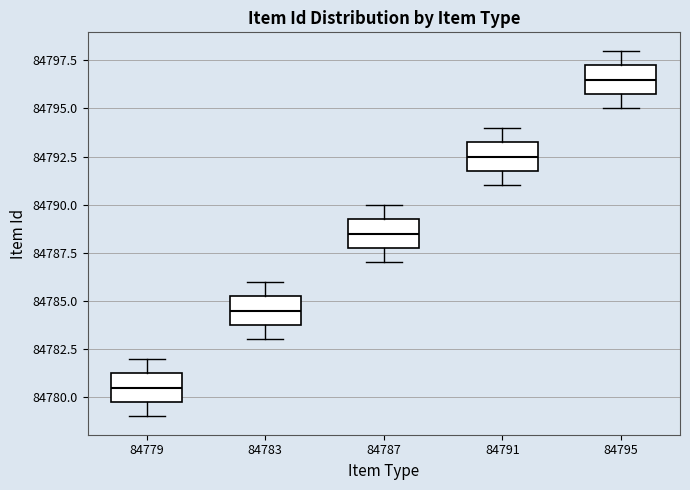

Reading left to right, read every box against the y-axis: the position of its median line, the range the box covers, and the ends of its whiskers. The values are not printed on the chart, so give them approximately, as read against the axis.

84779: median 84780.5, box 84780.0 to 84781.5, whiskers 84779.0 to 84782.0
84783: median 84784.5, box 84784.0 to 84785.5, whiskers 84783.0 to 84786.0
84787: median 84788.5, box 84788.0 to 84789.5, whiskers 84787.0 to 84790.0
84791: median 84792.5, box 84792.0 to 84793.5, whiskers 84791.0 to 84794.0
84795: median 84796.5, box 84796.0 to 84797.5, whiskers 84795.0 to 84798.0